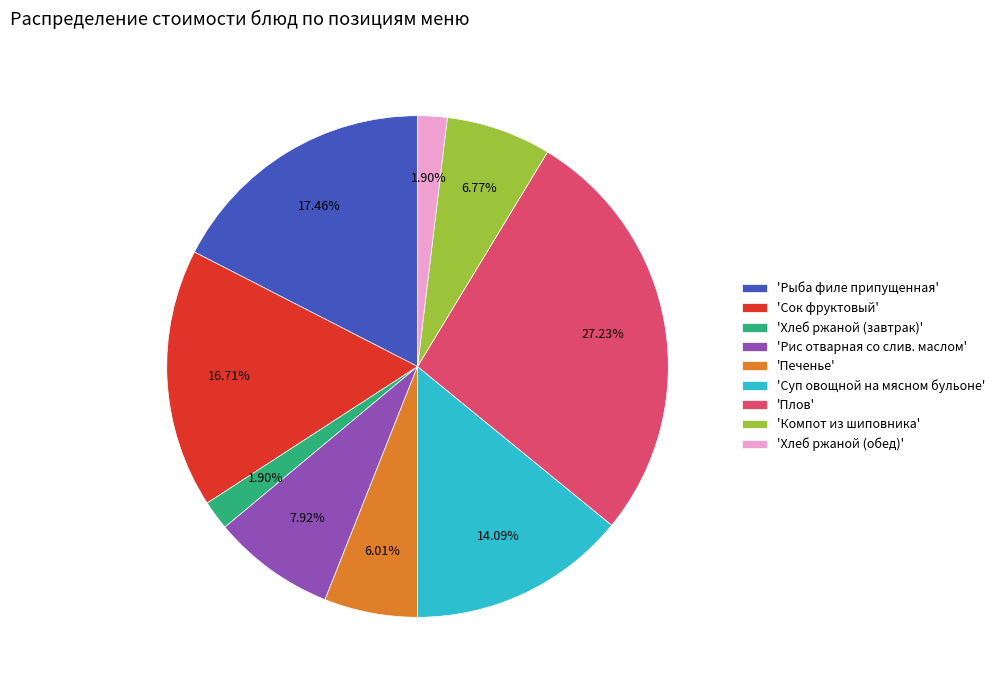

Approximately how many times larger is the value at 'Плов' compared to 'Компот из шиповника'?

4.0